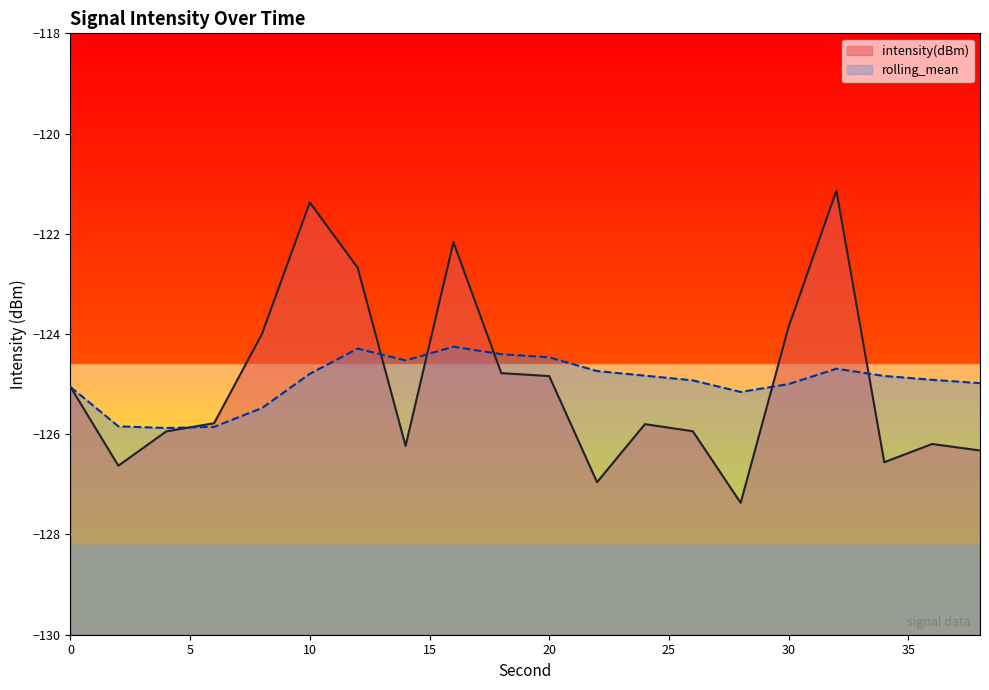

At which label does intensity(dBm) reach its minimum?

28